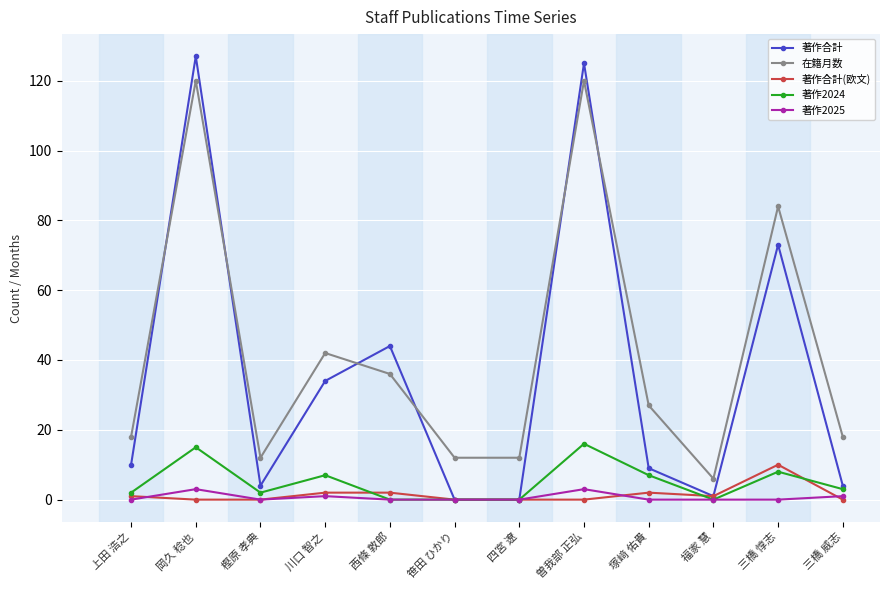

What is the difference between the second highest and minimum values in the 著作2024 series?

15